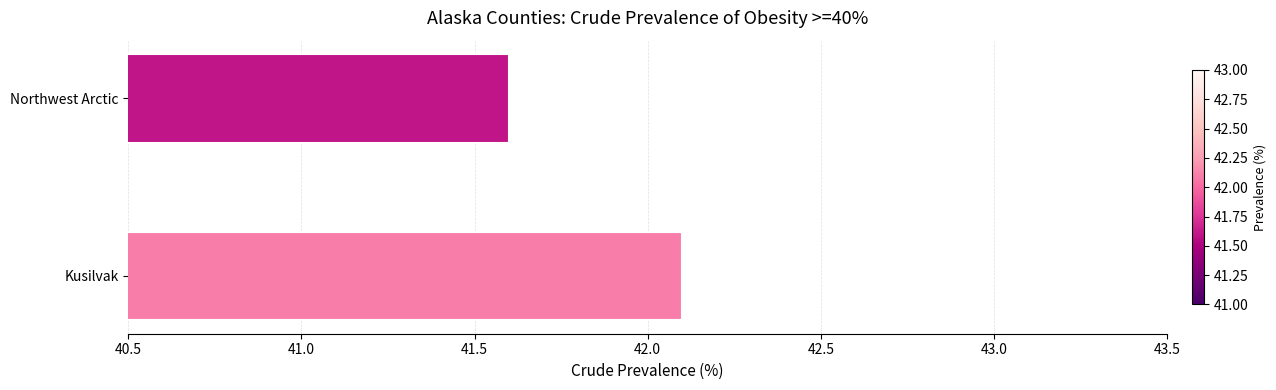

What is the minimum value shown in the chart?

41.6